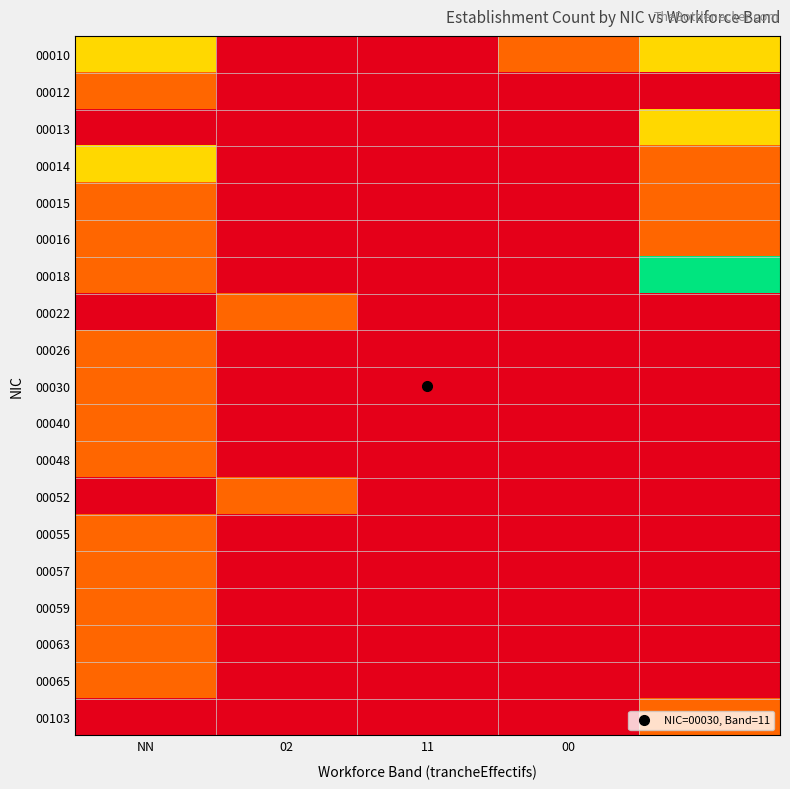

Which series has the largest range (max minus min)?

00018